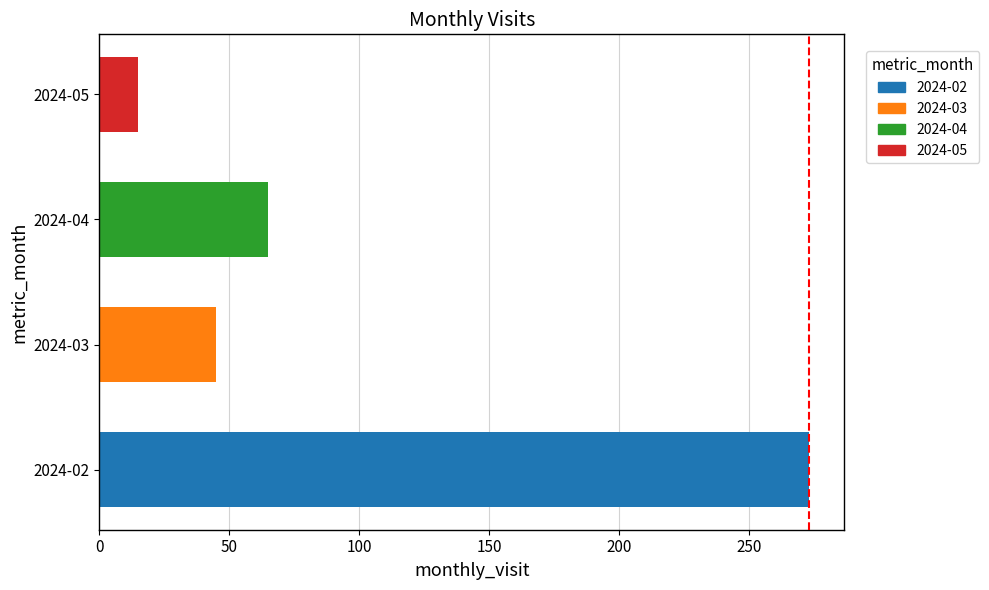

What is the minimum value shown in the chart?

15